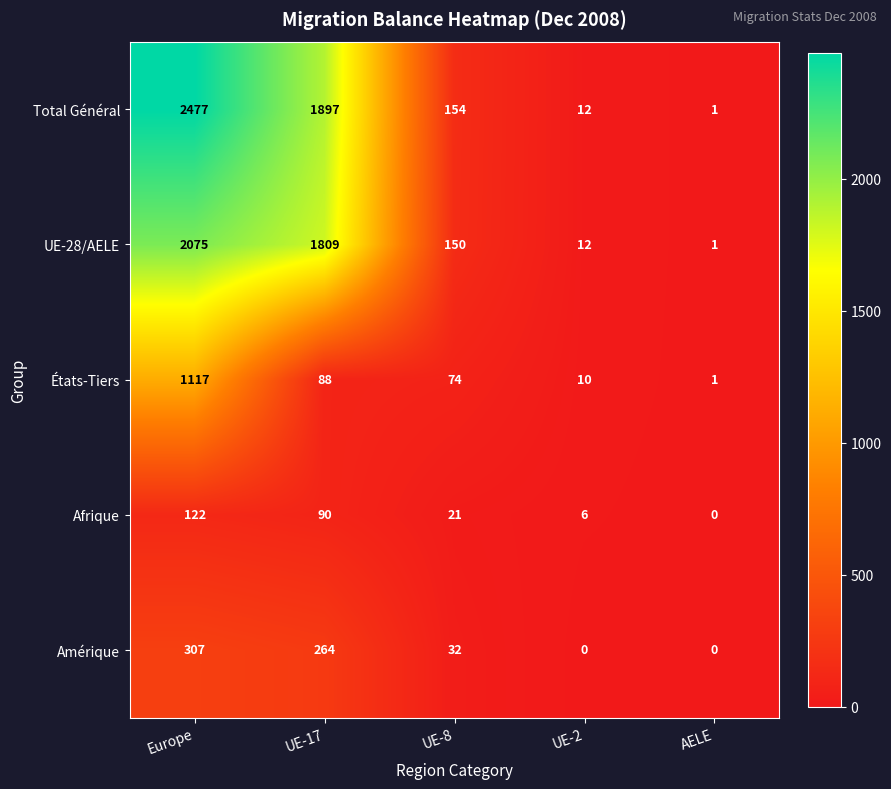

Which series has the widest spread of values?

Total Général